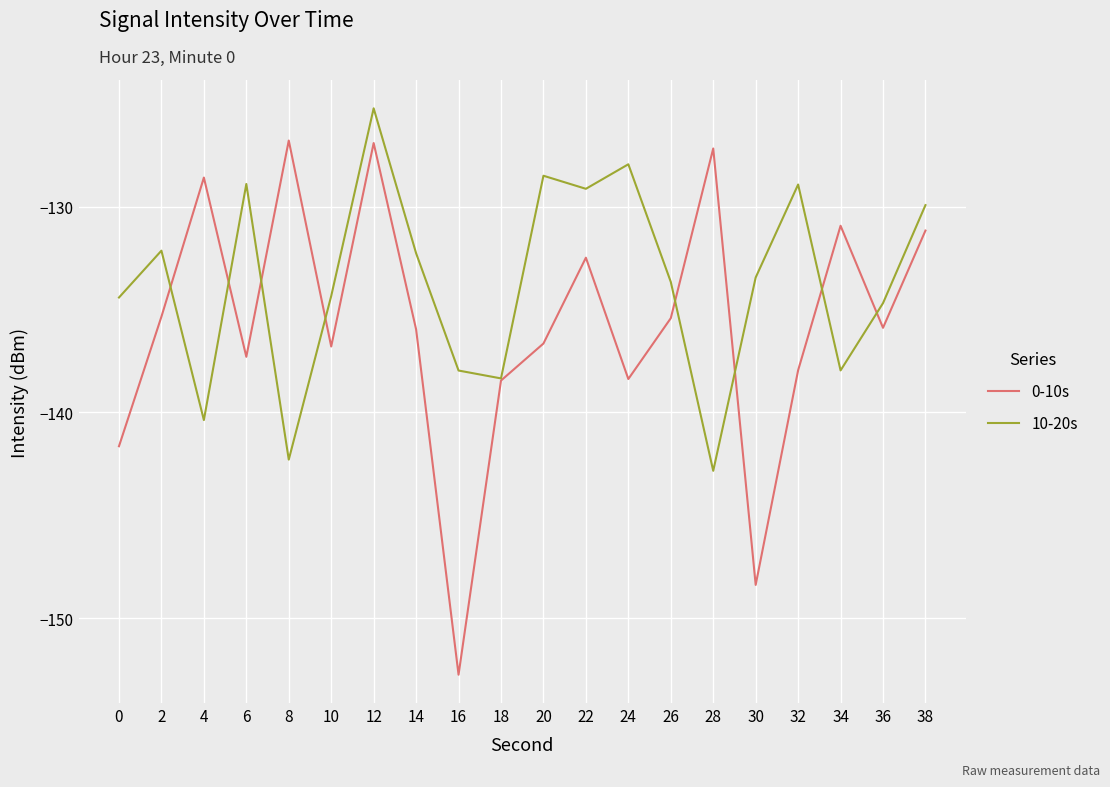

How many distinct data groups are displayed?

2